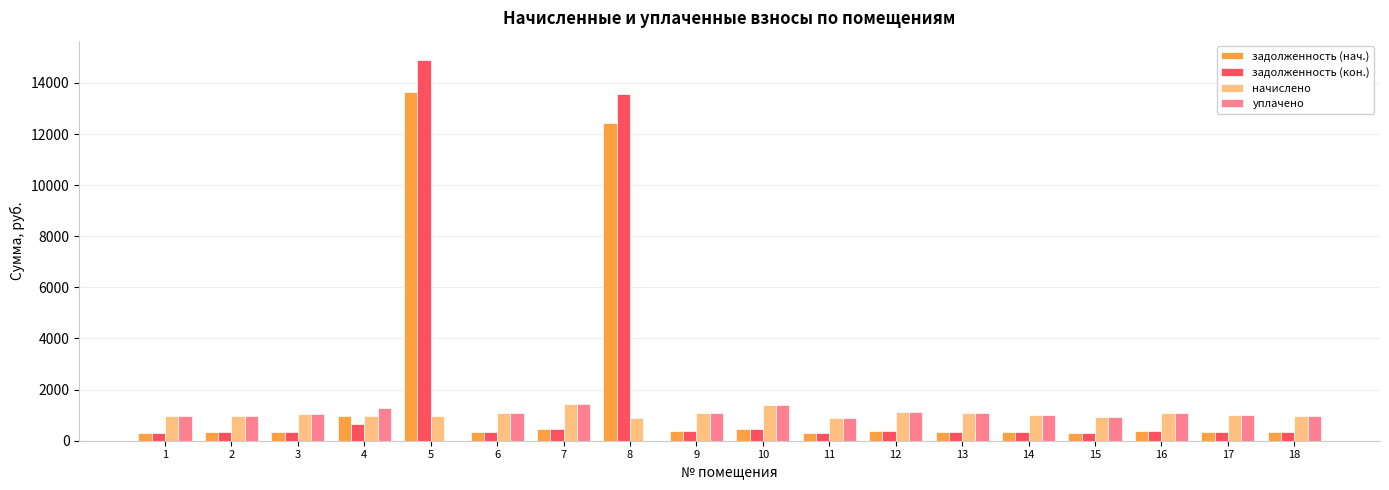

What is the maximum value shown in the chart?

14908.7